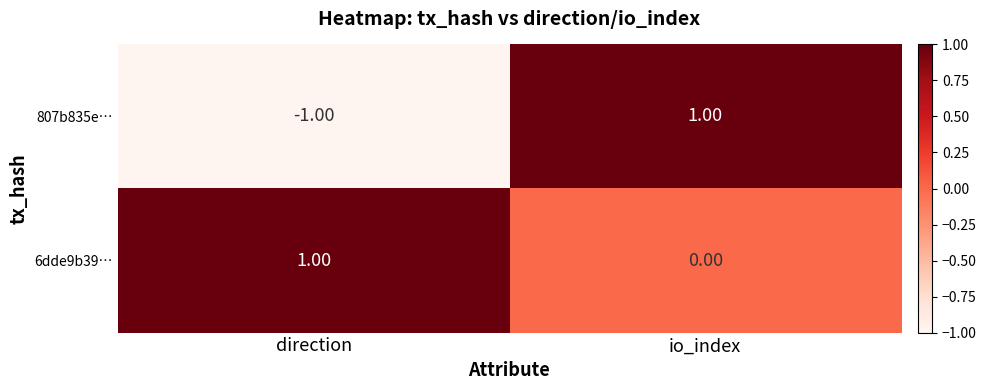

Which series has the largest total across all categories?

6dde9b39…